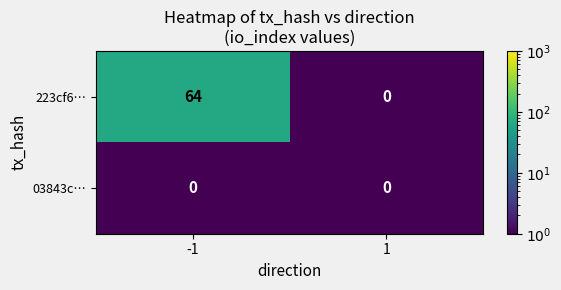

Reading left to right, extract all data points from this chart.

223cf6…: 64	0
03843c…: 0	0